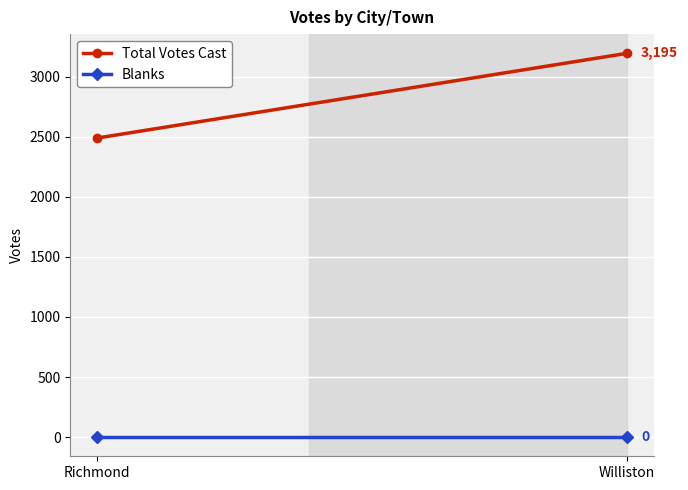

The Total Votes Cast series shows 4903 at Williston. True or false?

False